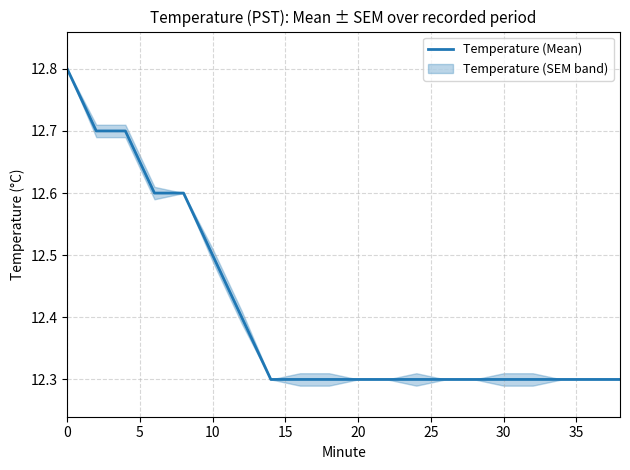

What is the difference between the maximum and minimum values?

0.5